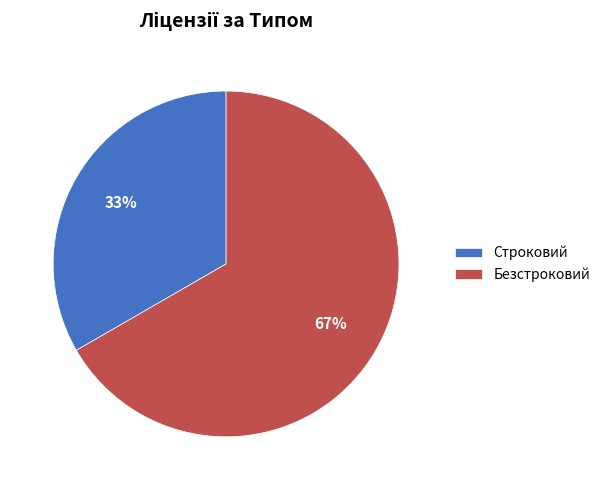

To the nearest percent, what is the combined percentage of Строковий and Безстроковий?

100%